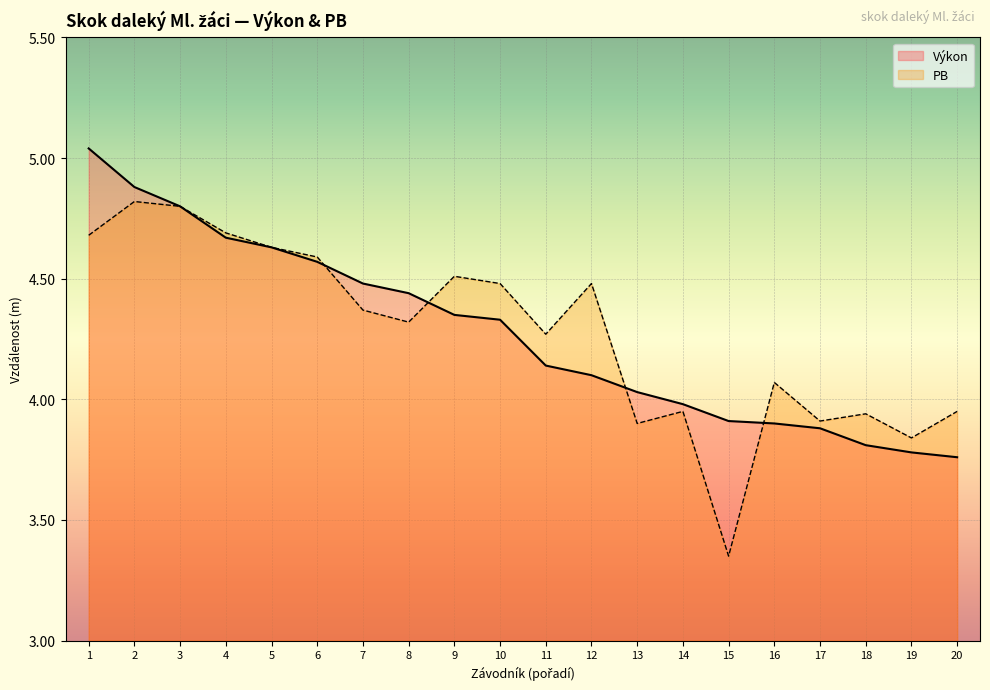

The Výkon series shows 3.8 at 18. True or false?

True